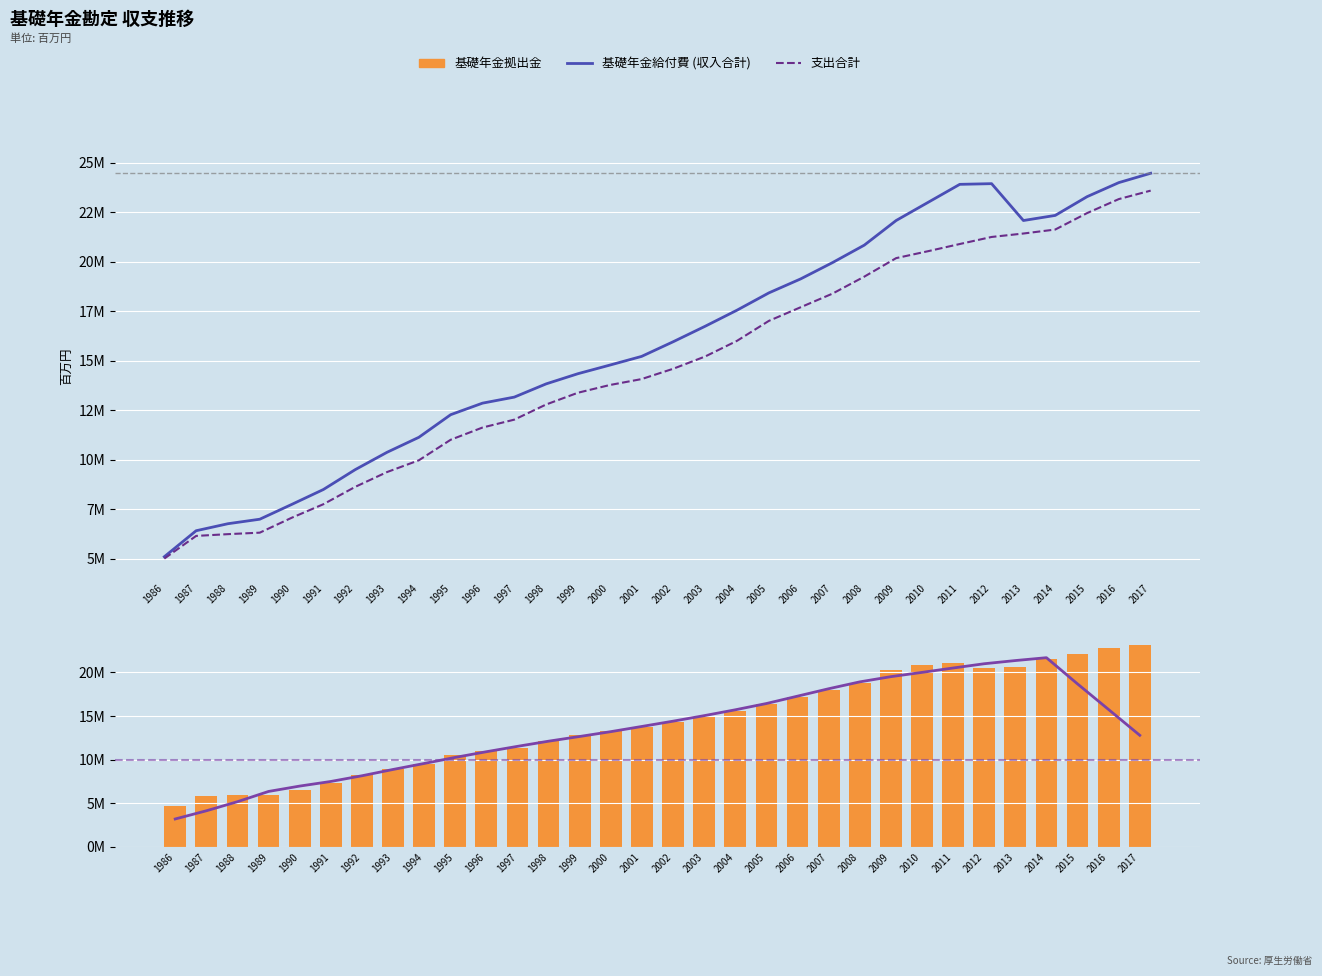

What is the sum of all 基礎年金給付費 (収入合計) values?

506777748